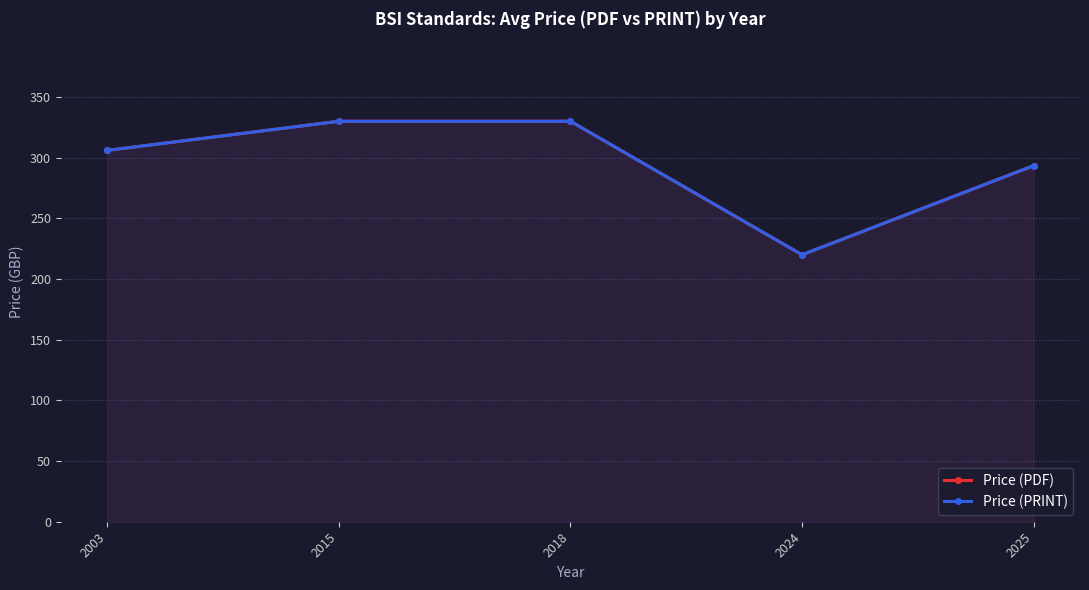

What is the highest value of the Price (PDF) series?

330.0